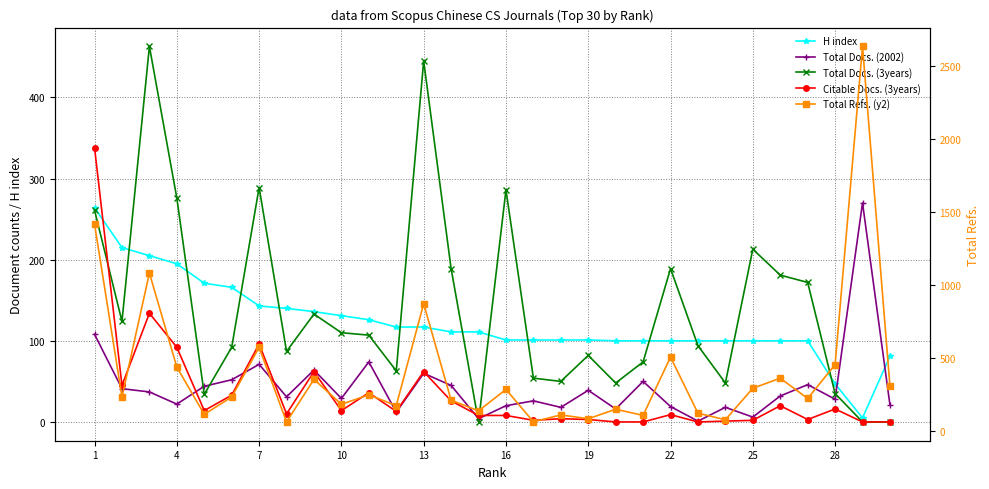

Reading left to right, list all the values displayed in this chart.

H index: 264	215	205	195	171	166	143	140	136	131	126	117	117	111	111	101	101	101	101	100	100	100	100	100	100	100	100	47	5	81
Total Docs. (2002): 108	41	37	22	44	52	71	31	64	29	74	12	60	45	4	20	26	18	39	16	50	19	1	18	6	32	46	28	270	21
Total Docs. (3years): 261	124	463	276	34	92	289	87	133	110	107	63	445	189	0	286	54	50	82	48	74	189	94	48	213	181	172	35	0	0
Citable Docs. (3years): 338	45	134	92	14	33	96	10	62	14	36	13	62	26	8	8	2	4	3	0	0	9	0	1	2	20	3	16	0	0
Total Refs. (y2): 1416	231	1081	436	112	231	571	60	352	181	246	172	871	209	136	283	61	108	82	147	105	505	120	75	291	360	221	453	2635	305